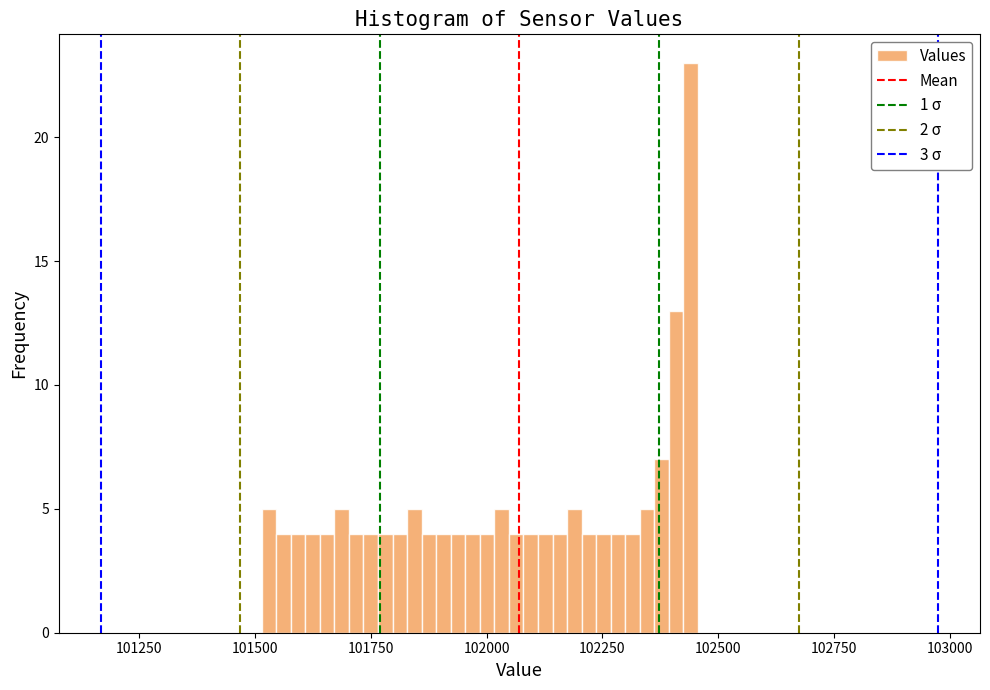

Around what value on the x-axis is the tallest bar? Give the approximate position of its centre, as read against the axis.

102450